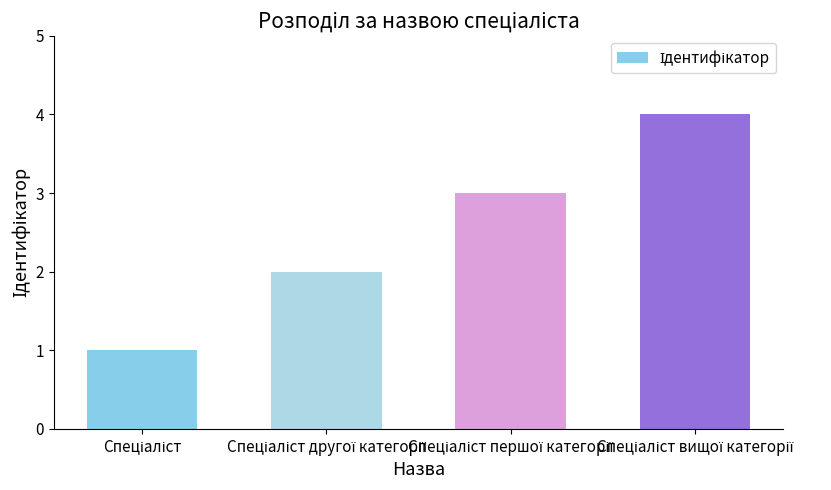

Are the bars grouped side by side (vs. stacked)?

No